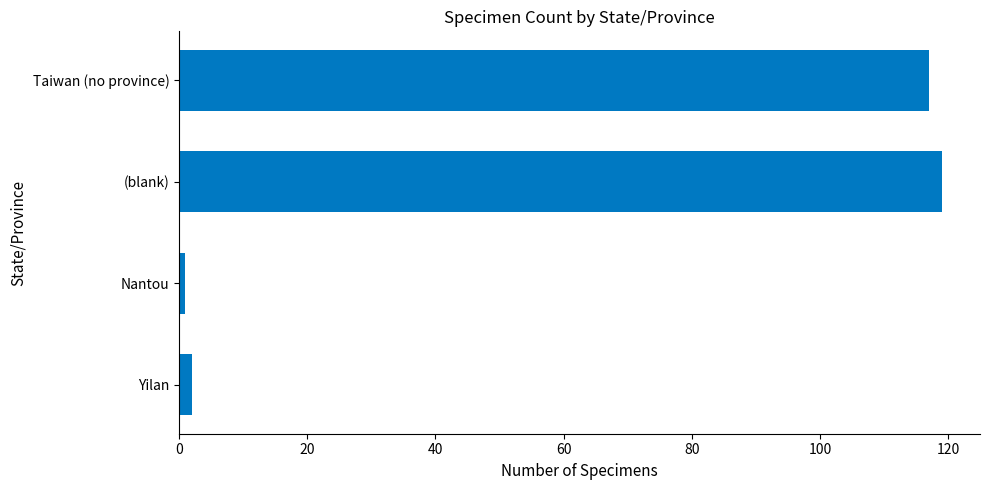

Between Yilan and (blank), which is larger?

(blank)